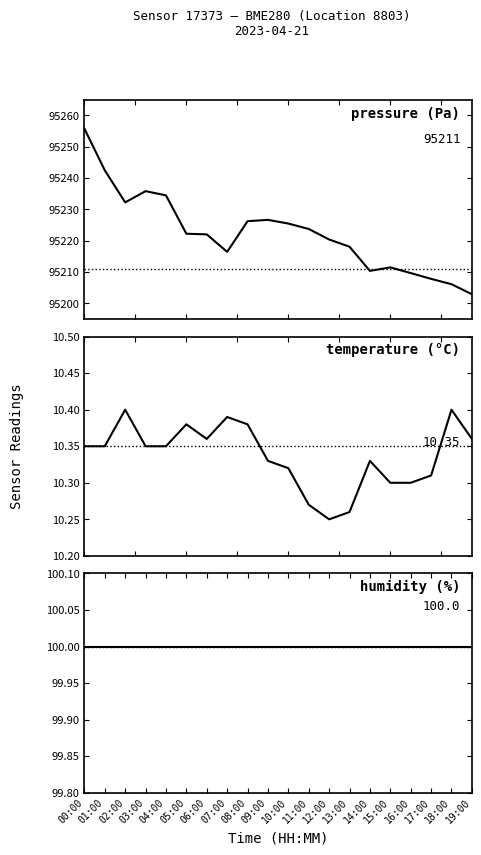

What is the maximum value shown in the chart?

95255.8